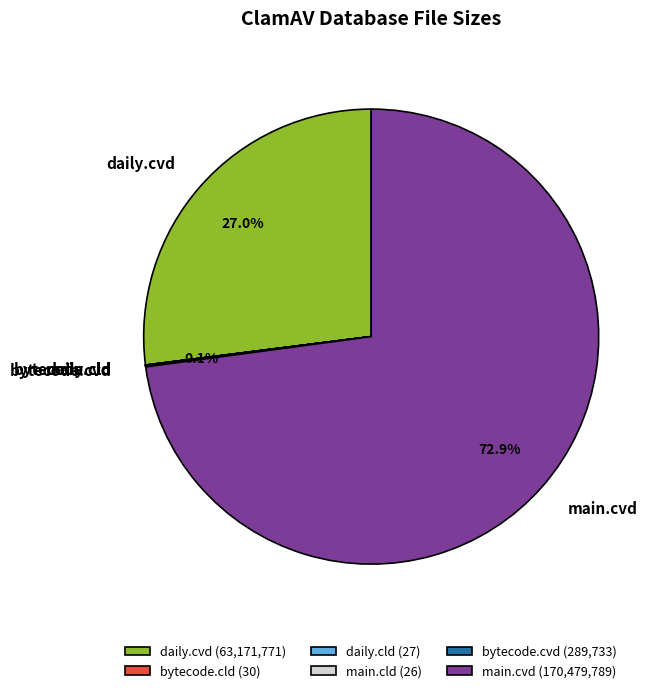

To the nearest percent, what is the difference between the largest and smallest slice percentages?

73%